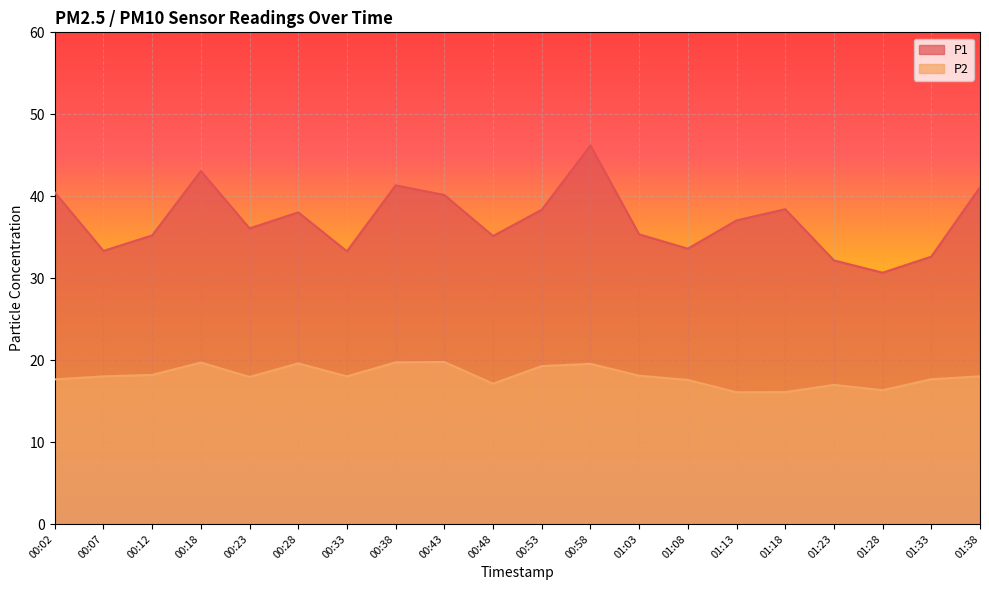

How many distinct data groups are displayed?

2